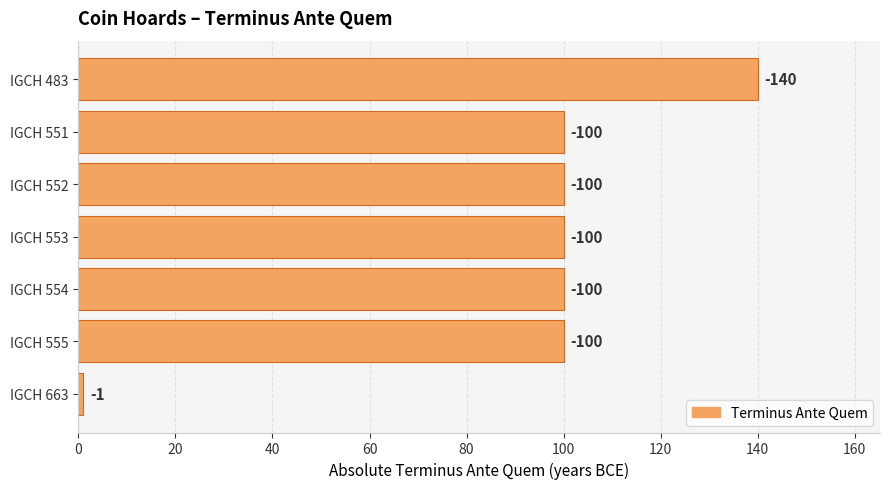

What is the greatest value displayed?

140